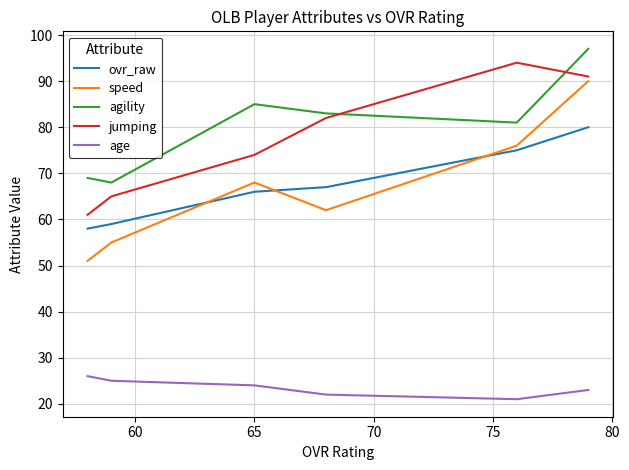

True or false: agility and speed cross at least once.

False